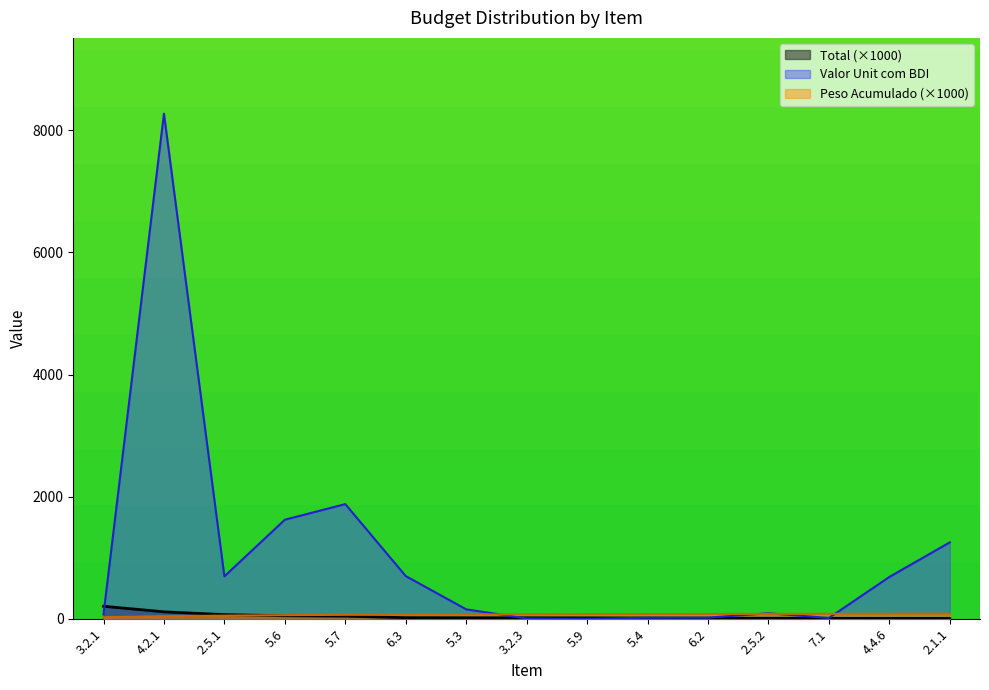

Reading left to right, transcribe all the data shown in this chart.

Total: 3.2.1=206.9	4.2.1=115.8	2.5.1=69.7	5.6=51.6	5.7=44.8	6.3=20.2	5.3=18.7	3.2.3=18.4	5.9=17.3	5.4=14.7	6.2=12.4	2.5.2=10.4	7.1=9.2	4.4.6=8.2	2.1.1=7.5
Valor Unit com BDI: 3.2.1=75.6	4.2.1=8270.6	2.5.1=696.8	5.6=1623.6	5.7=1879.2	6.3=701.3	5.3=156.8	3.2.3=6.7	5.9=1.6	5.4=18.5	6.2=20.4	2.5.2=92.6	7.1=15.2	4.4.6=686.2	2.1.1=1253.0
Peso Acumulado: 3.2.1=28.3	4.2.1=44.2	2.5.1=53.7	5.6=60.8	5.7=66.9	6.3=69.7	5.3=72.2	3.2.3=74.8	5.9=77.1	5.4=79.1	6.2=80.8	2.5.2=82.3	7.1=83.5	4.4.6=84.6	2.1.1=85.7